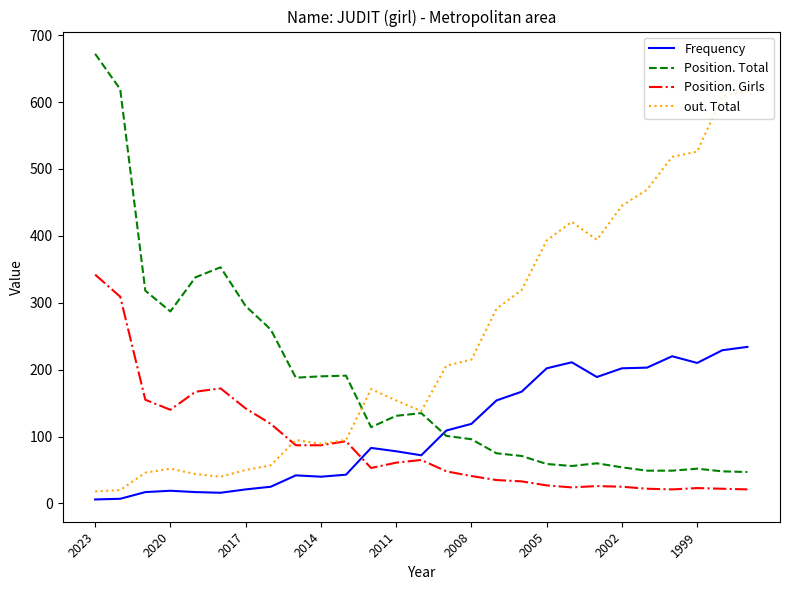

Which series has the widest spread of values?

Position. Total